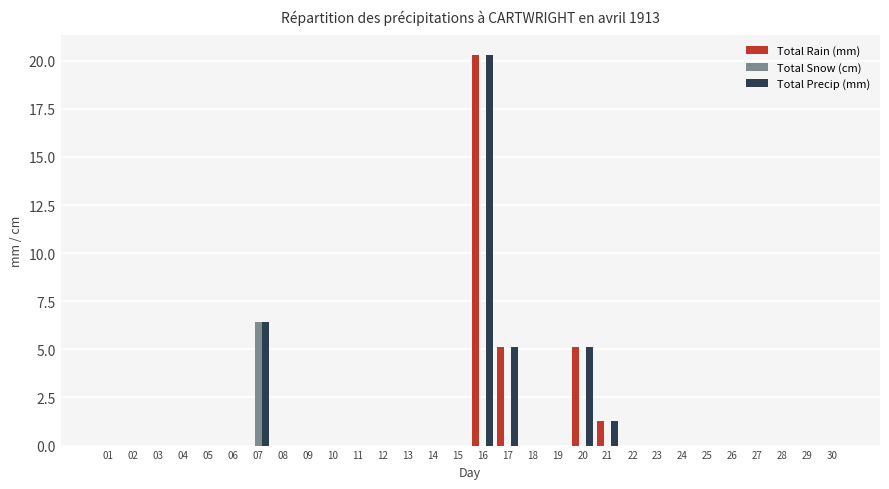

Where is Total Precip (mm) nearest to the value 10?

07